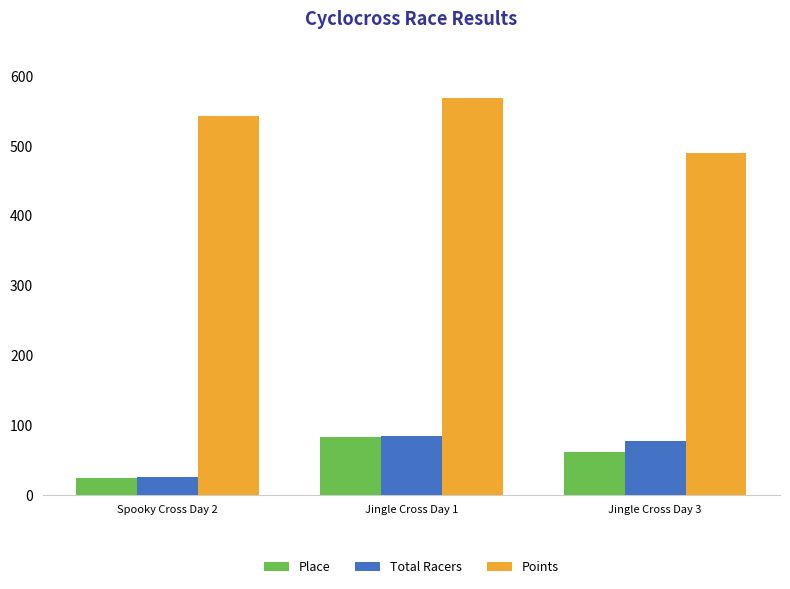

What is the difference between the Place values at Jingle Cross Day 1 and Spooky Cross Day 2?

59.0